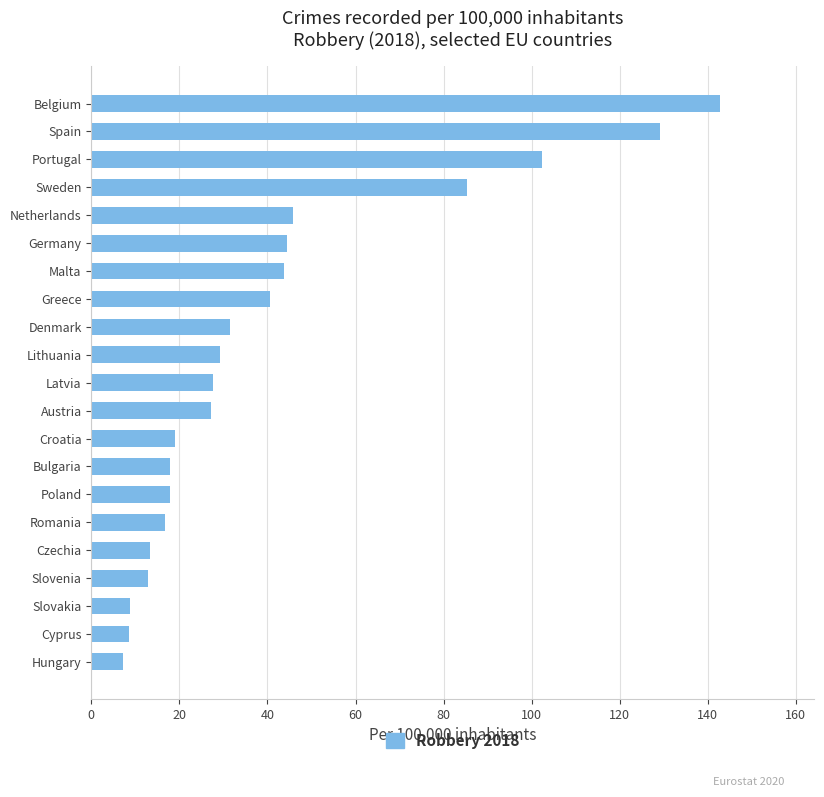

What value does the data have at Spain?

129.2